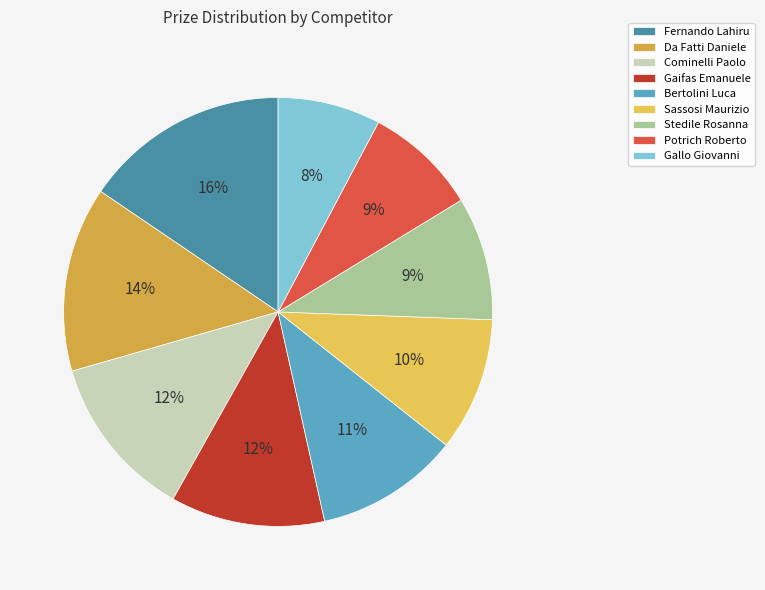

What percentage is the Potrich Roberto slice, to the nearest percent?

9%